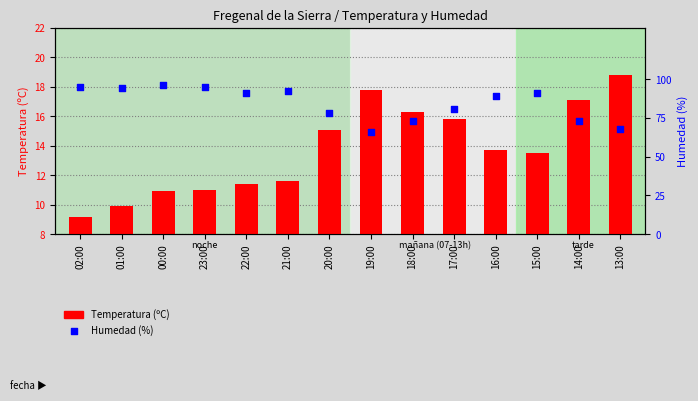

What are all the series names shown in the legend?

Temperatura (ºC), Humedad (%)